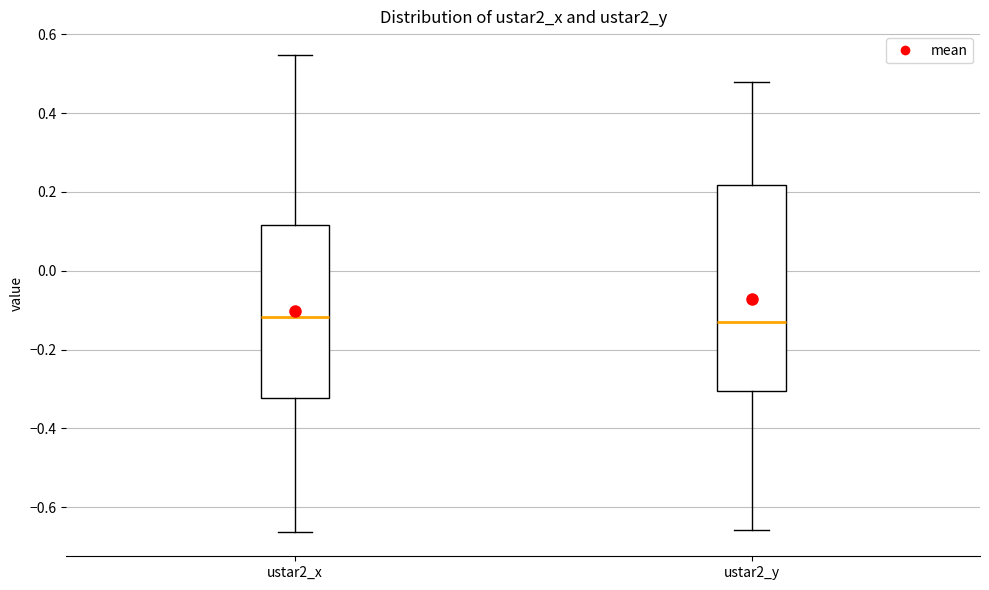

Comparing the boxes themselves (not the whiskers), which one is the tallest?

ustar2_y